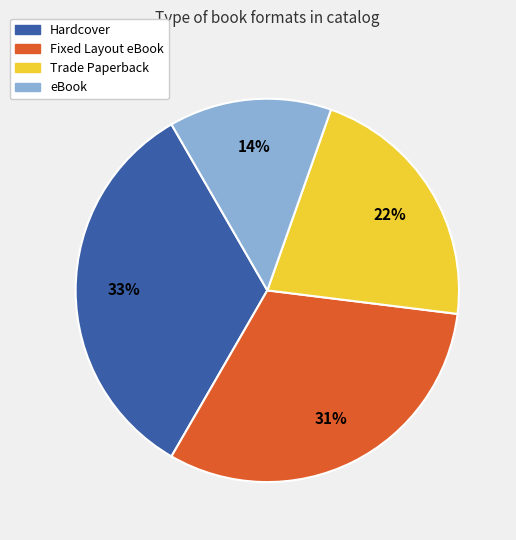

Rank the categories by value from lowest to highest.

eBook, Trade Paperback, Fixed Layout eBook, Hardcover